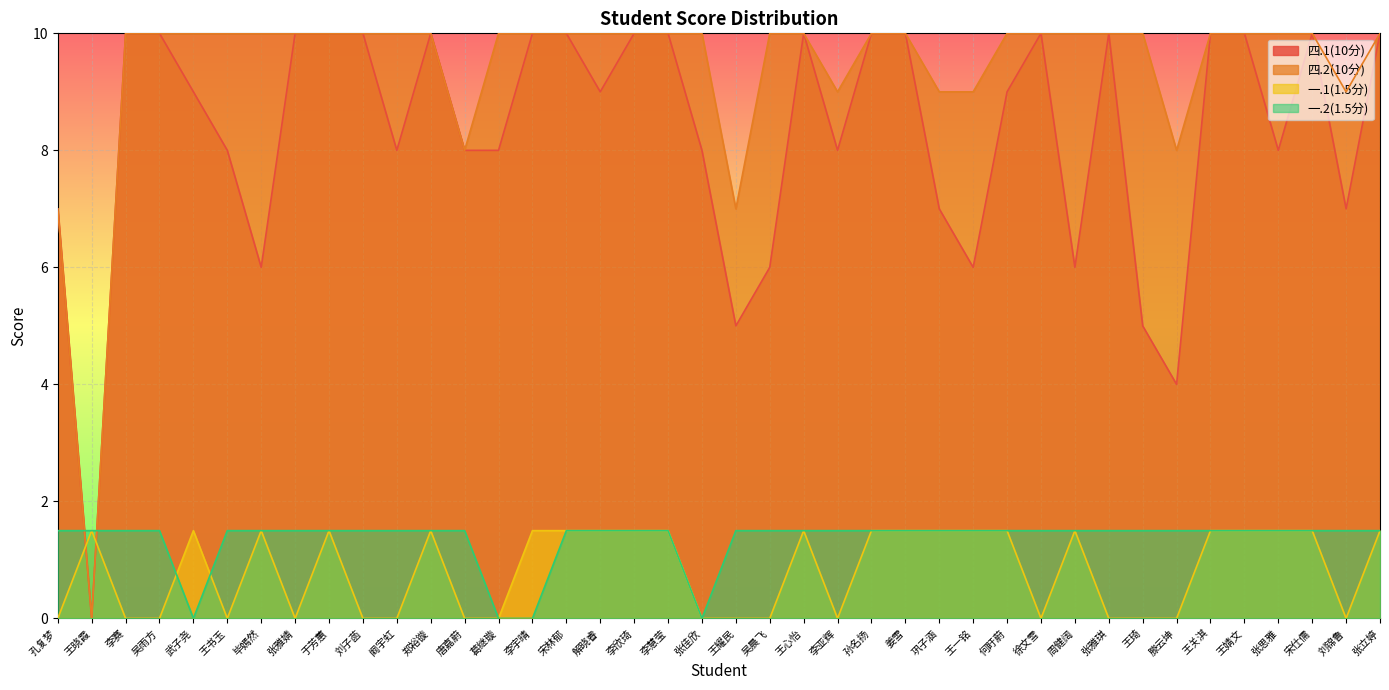

Rank the series by their maximum value, from highest to lowest.

四.1(10分), 四.2(10分), 一.1(1.5分), 一.2(1.5分)